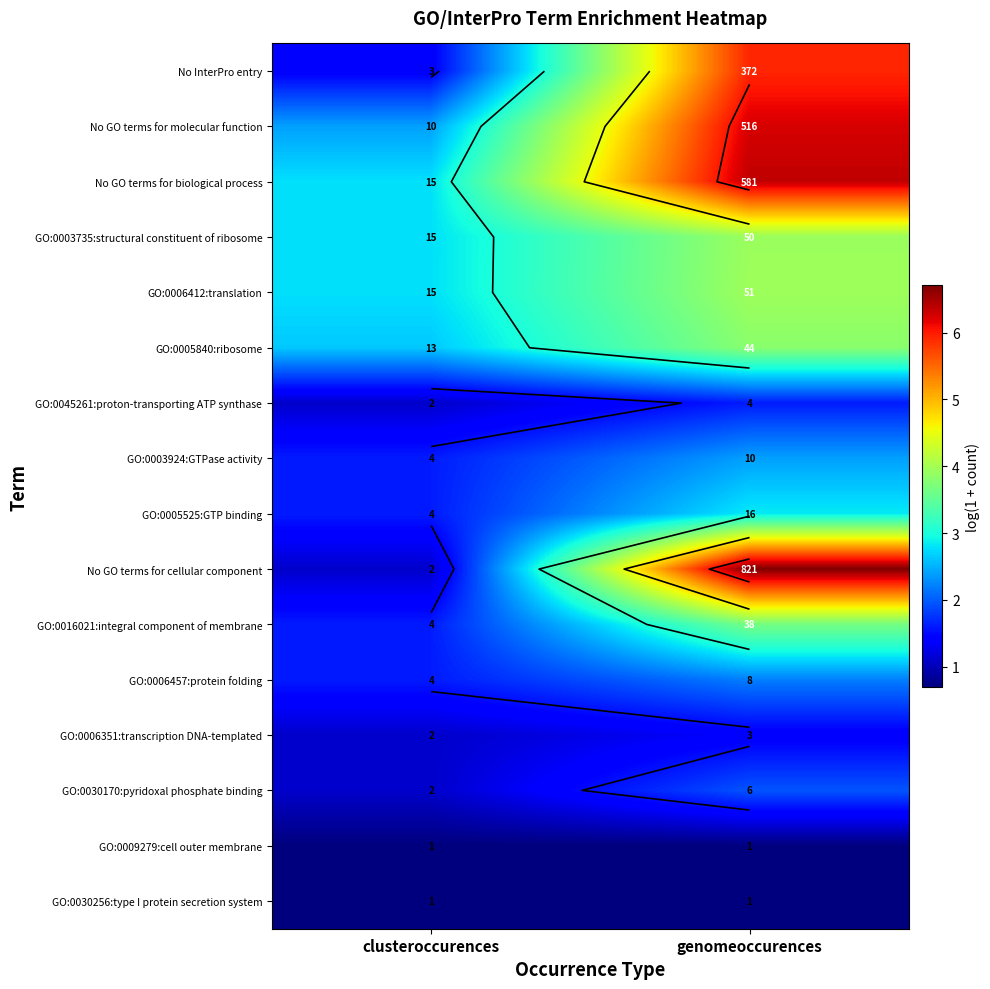

Rank the categories by GO:0006457:protein folding value from highest to lowest.

genomeoccurences, clusteroccurences